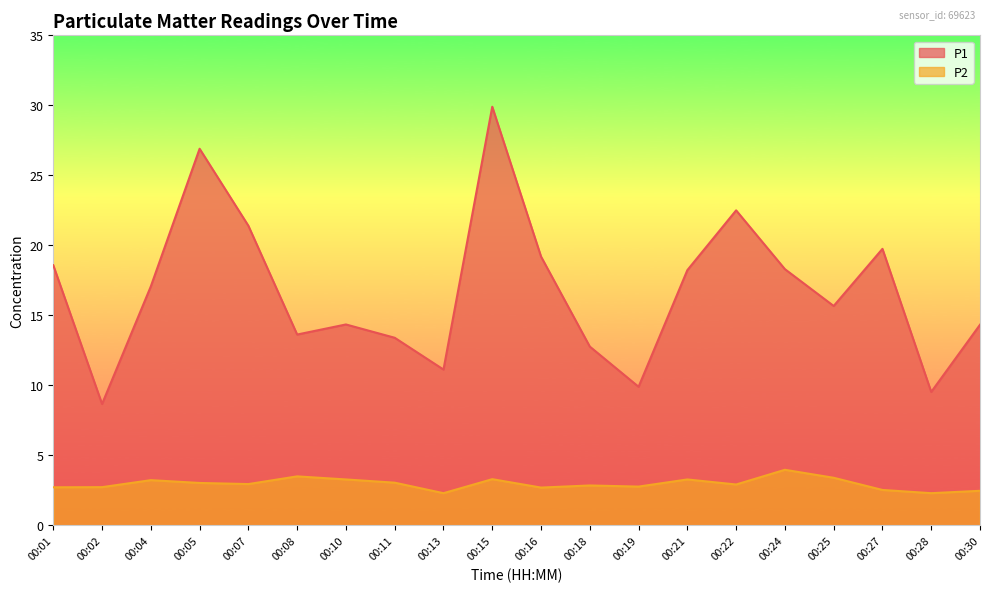

How many lines are shown in the chart?

2